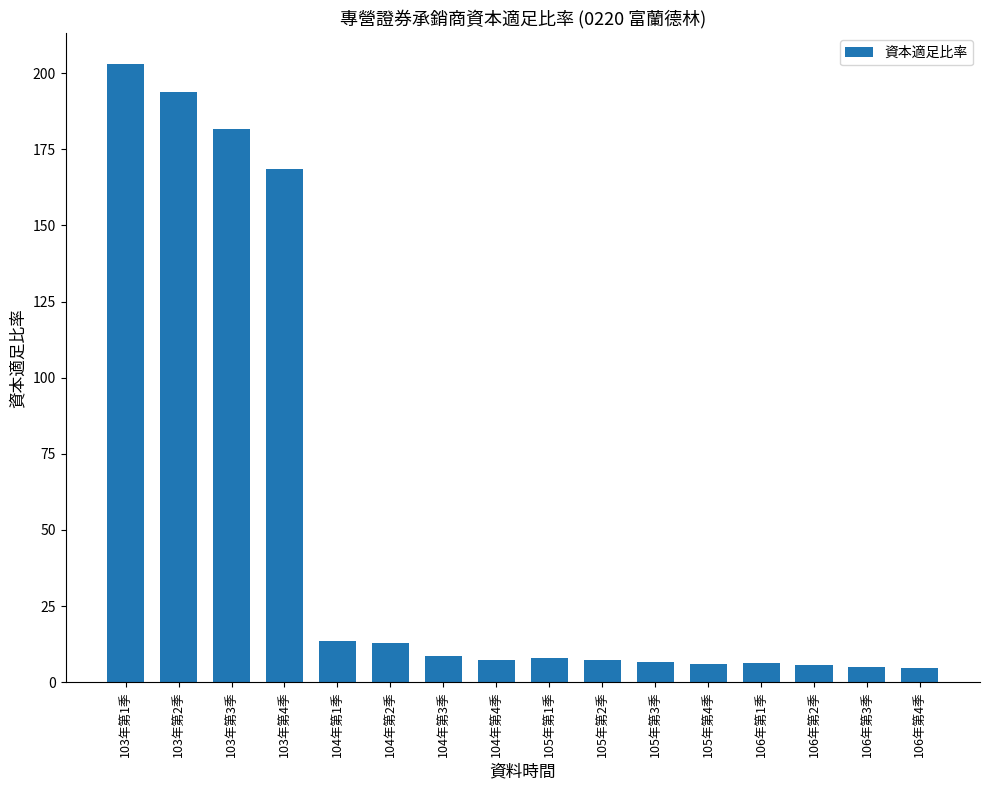

What is the greatest value displayed?

203.0